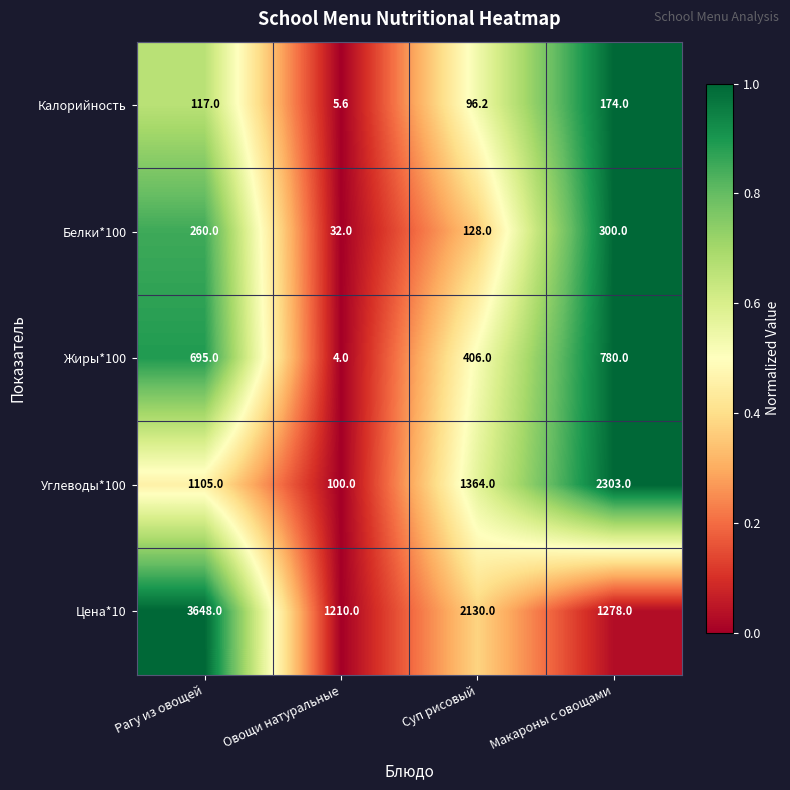

How many distinct data groups are displayed?

5